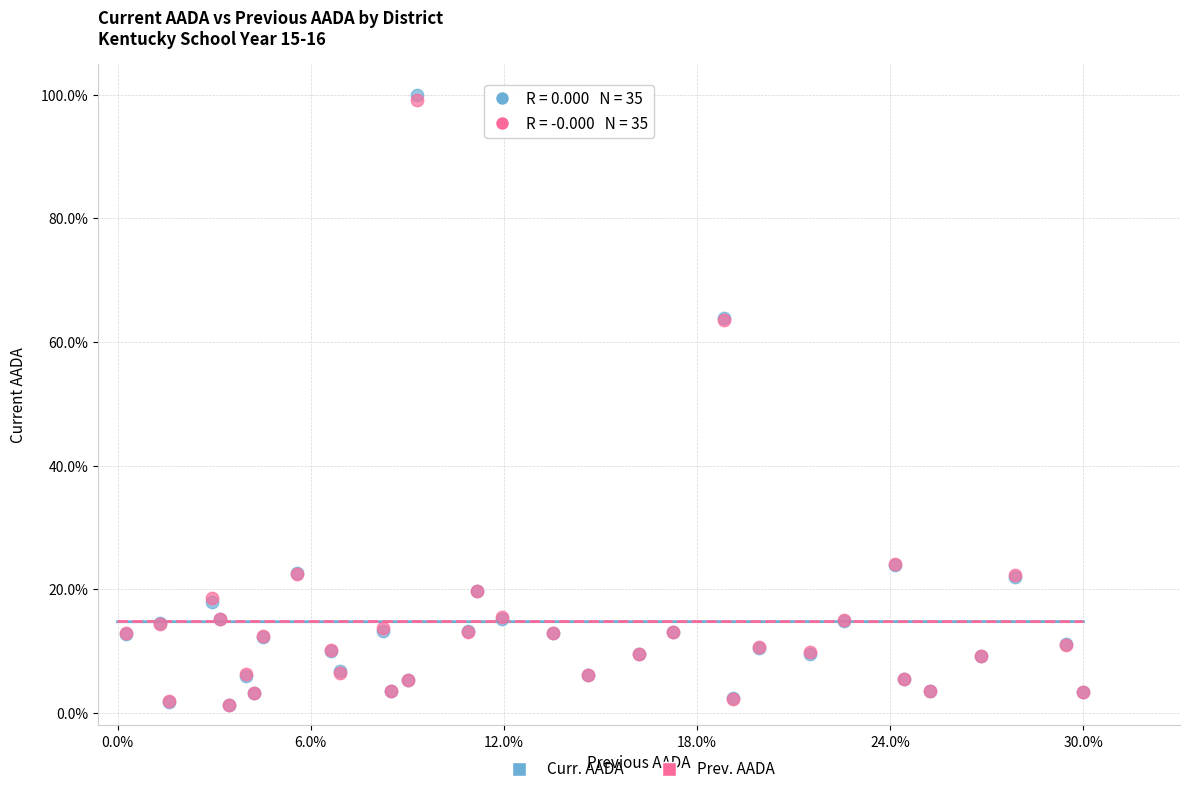

Which series reaches the maximum Y coordinate?

Curr. AADA